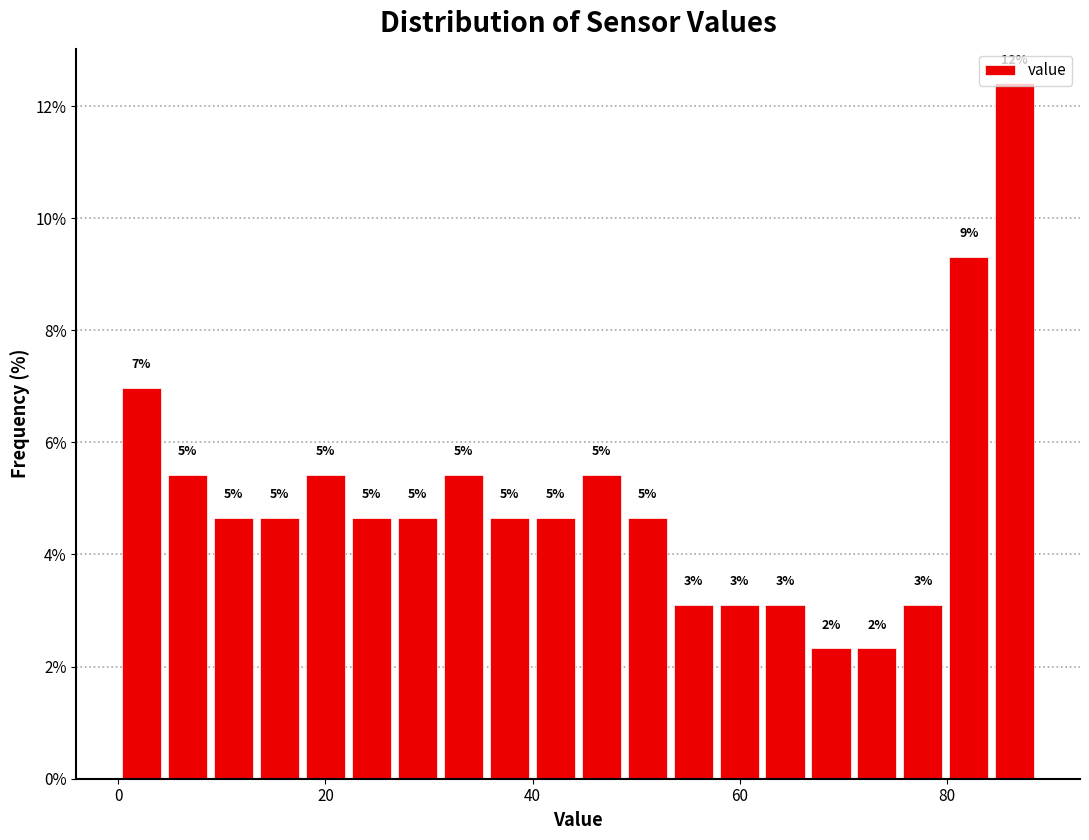

Around what value on the x-axis is the tallest bar? Give the approximate position of its centre, as read against the axis.

86